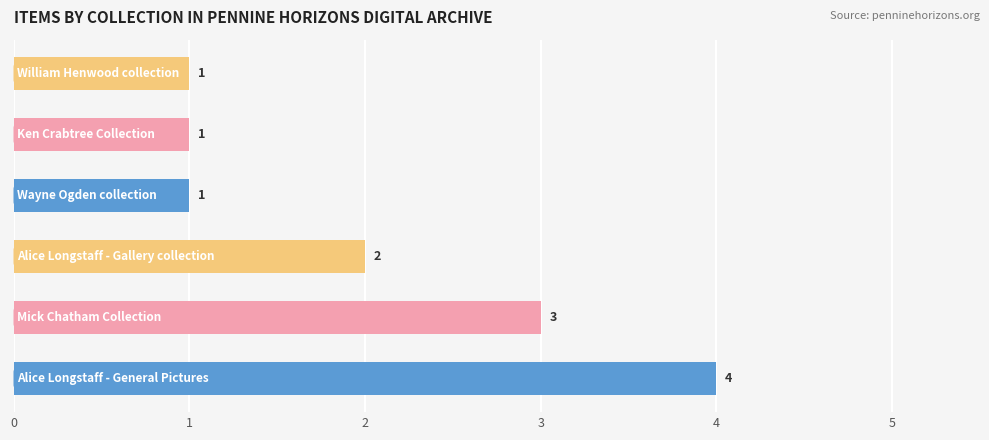

What is the greatest value displayed?

4